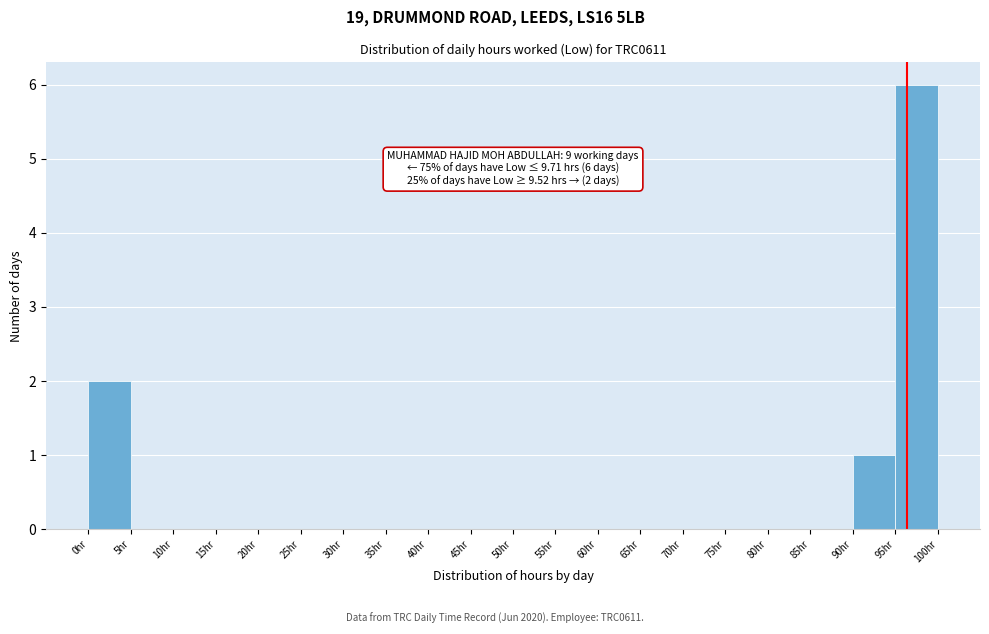

Over which range of the x-axis is the bar tallest?

95 to 100